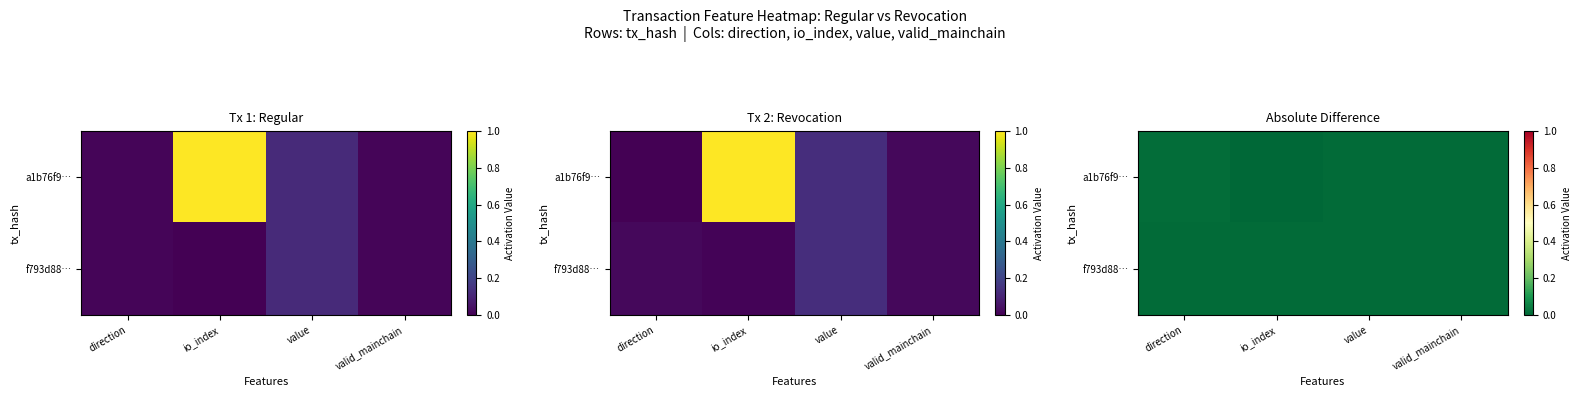

Which series has the widest spread of values?

a1b76f9…